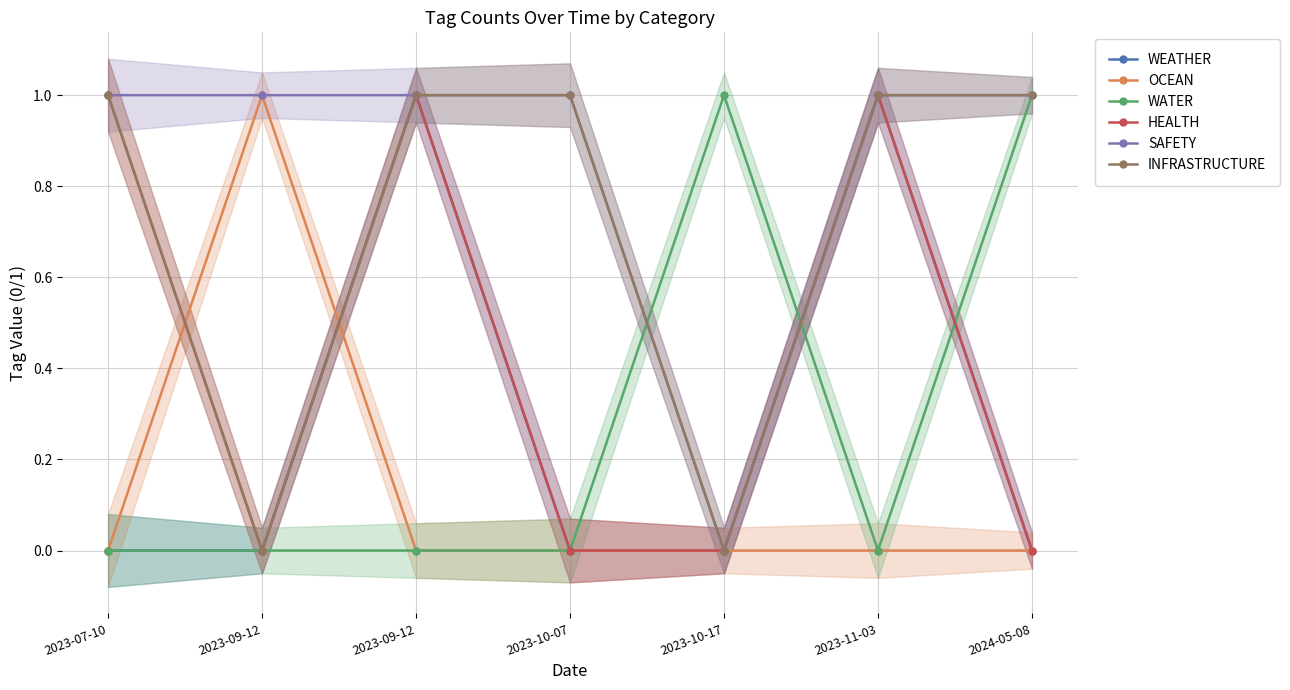

At which label does WATER reach its peak?

2023-10-17